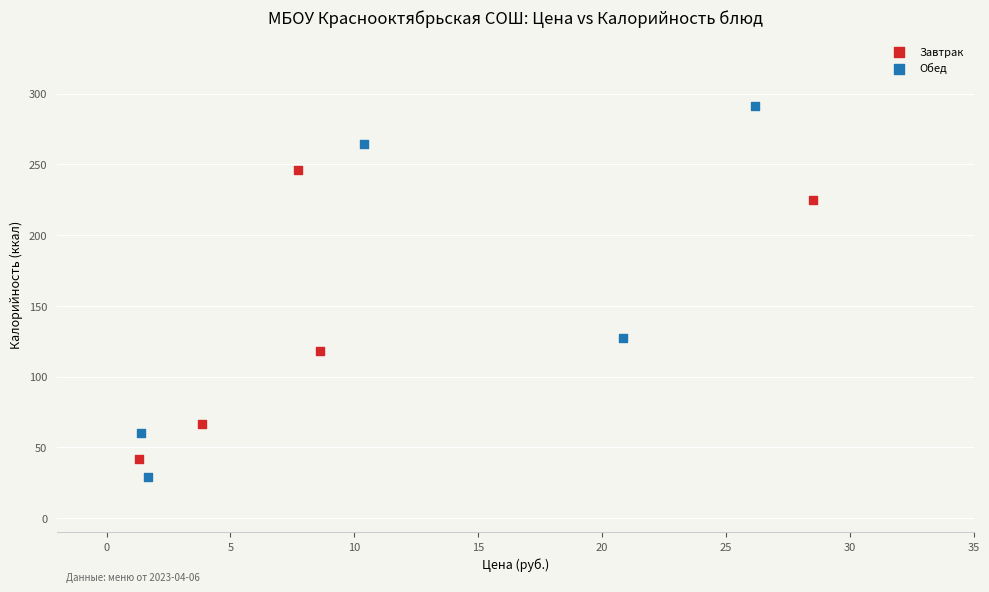

Which series reaches the maximum Y coordinate?

Обед